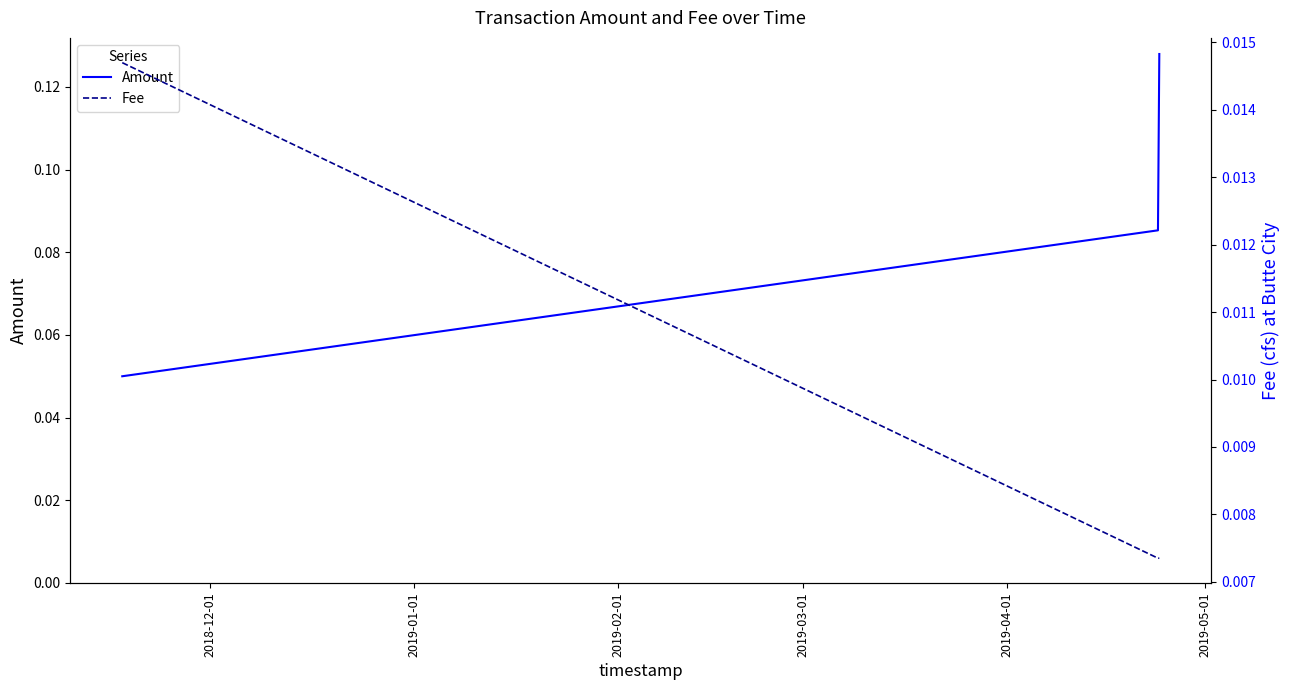

Does the chart display data point markers on the line(s)?

No